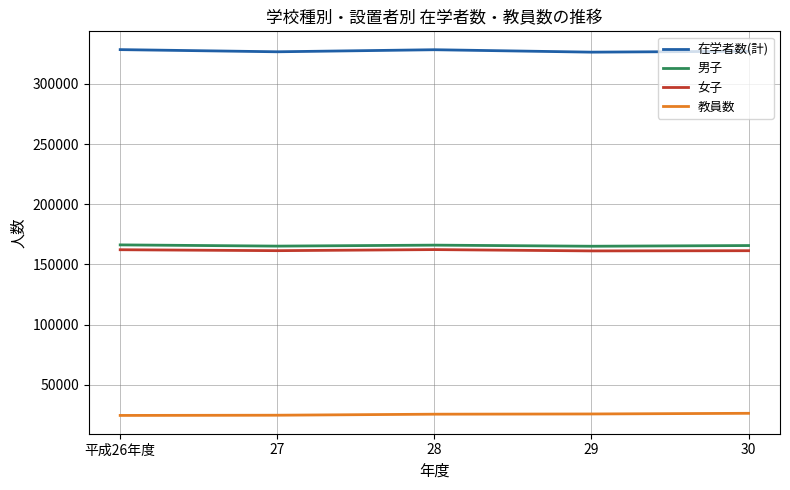

What is the maximum value for 男子?

166218